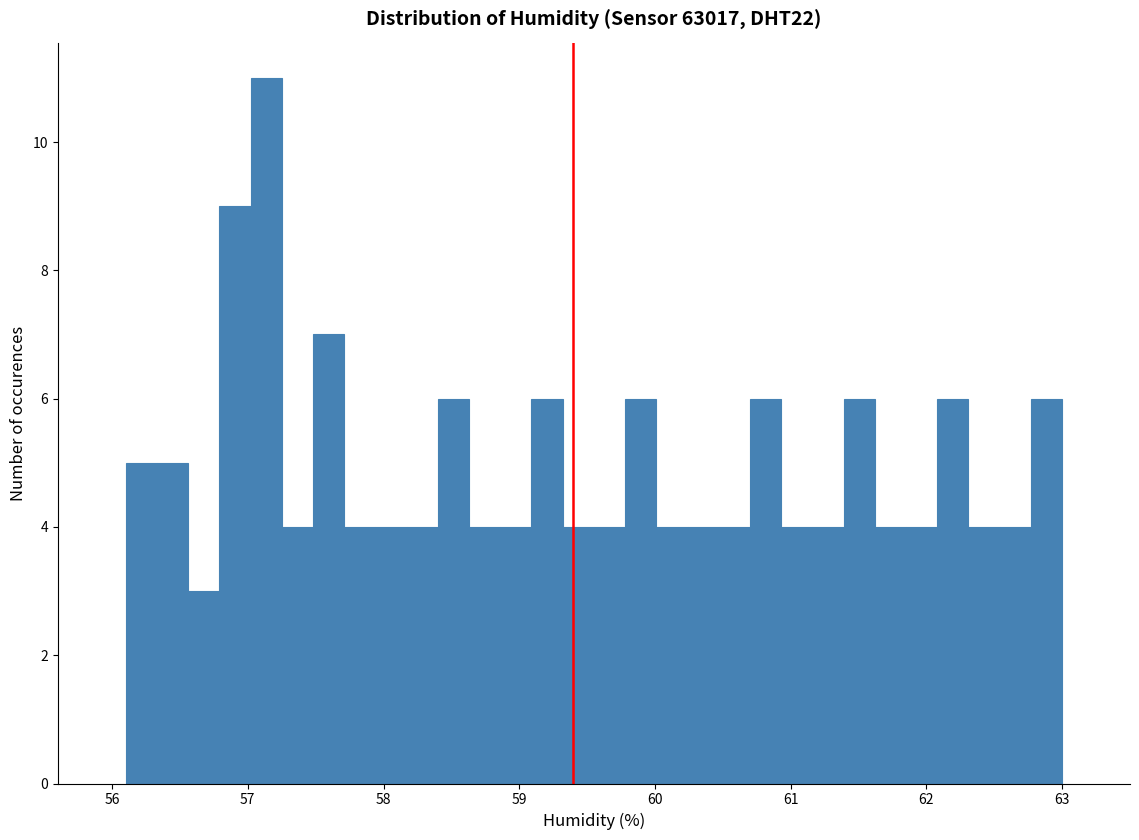

Read against the x-axis, roughly where is the centre of the tallest bar?

57.1